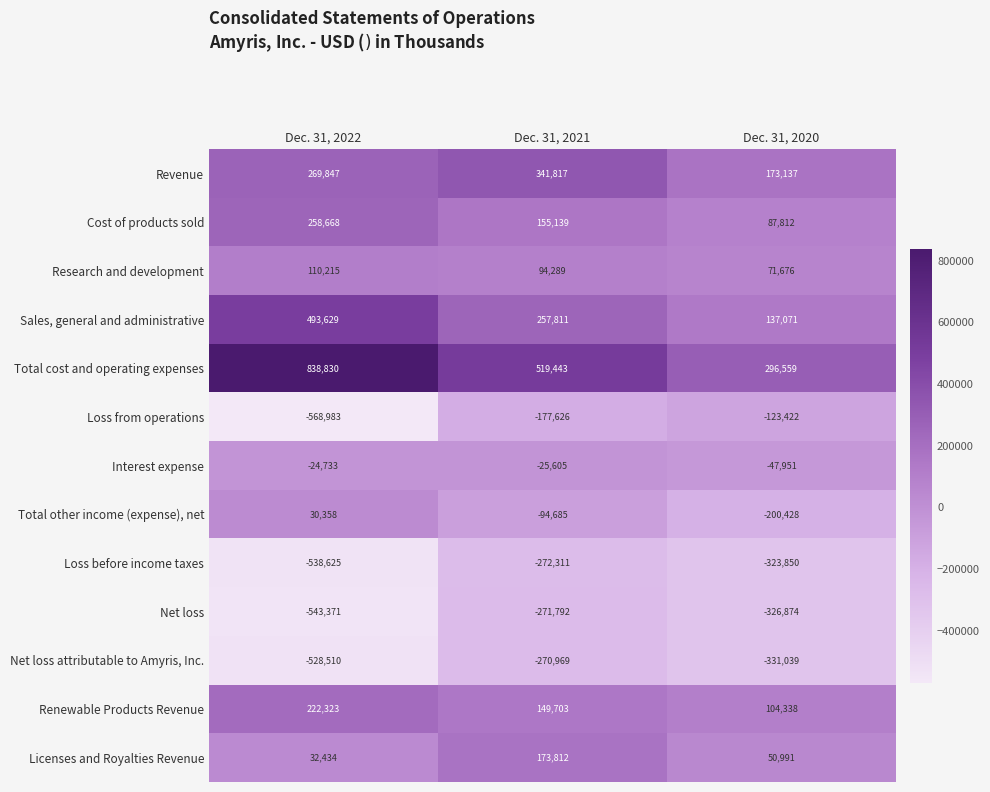

What is the highest value of the Renewable Products Revenue series?

222323